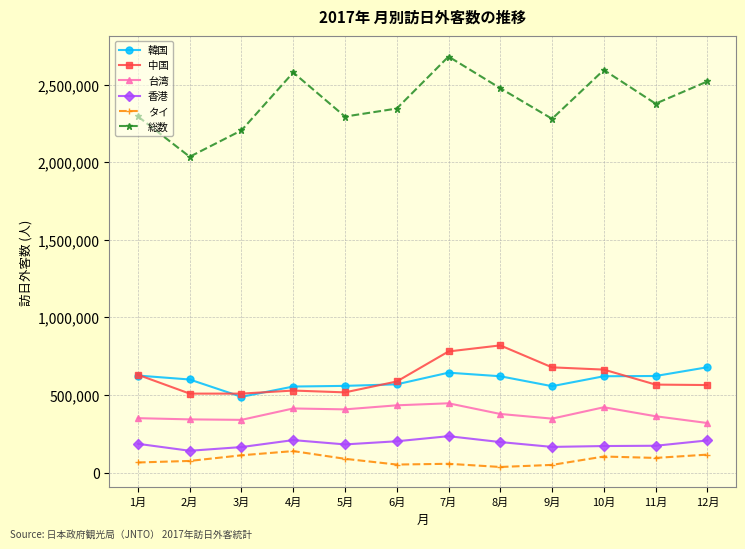

Rank the series by their maximum value, from highest to lowest.

総数, 中国, 韓国, 台湾, 香港, タイ